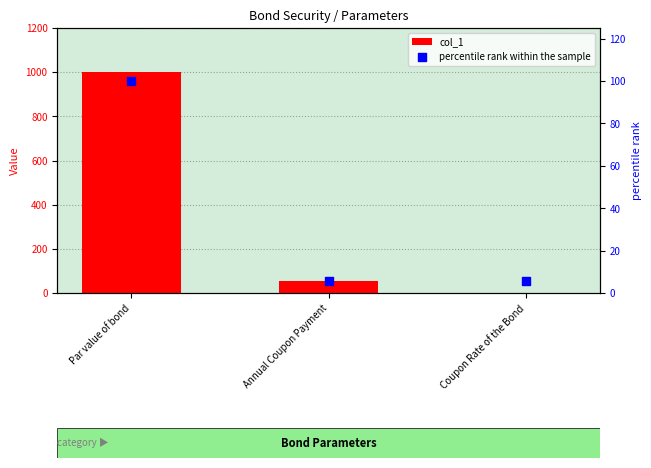

At which category is the sum across all series the highest?

Par value of bond